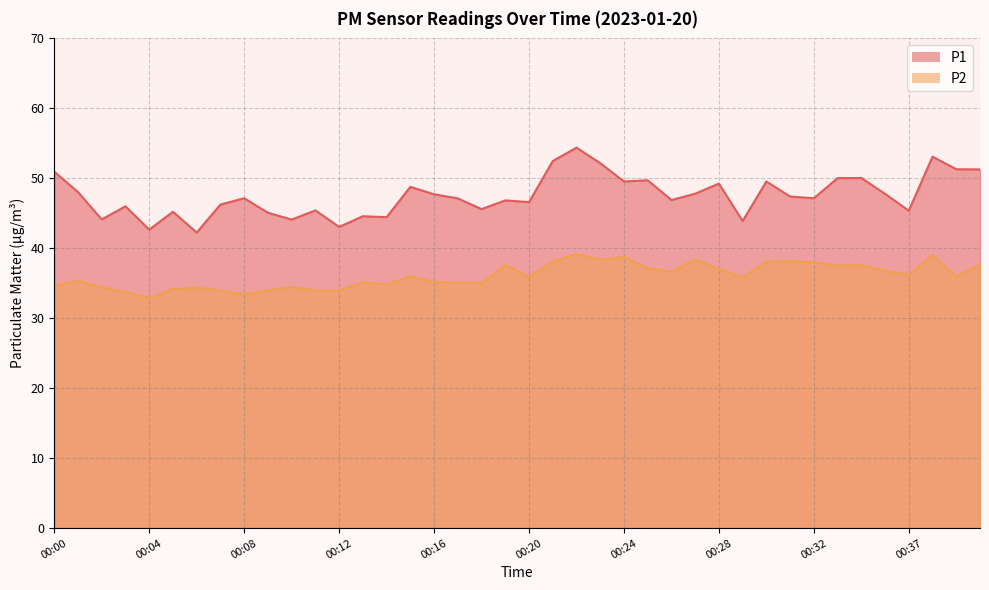

True or false: P2 and P1 cross at least once.

False